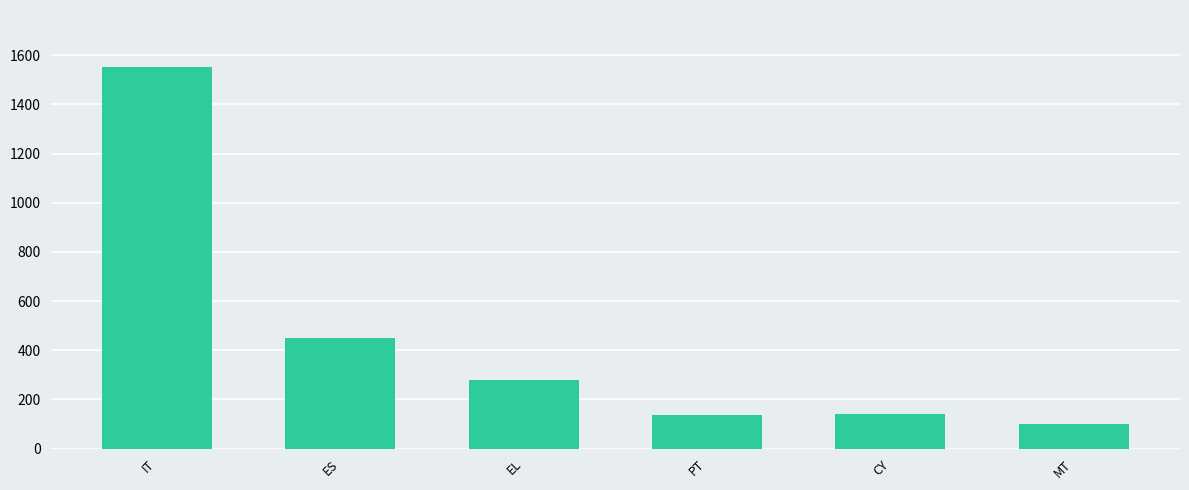

Between CY and MT, which is larger?

CY